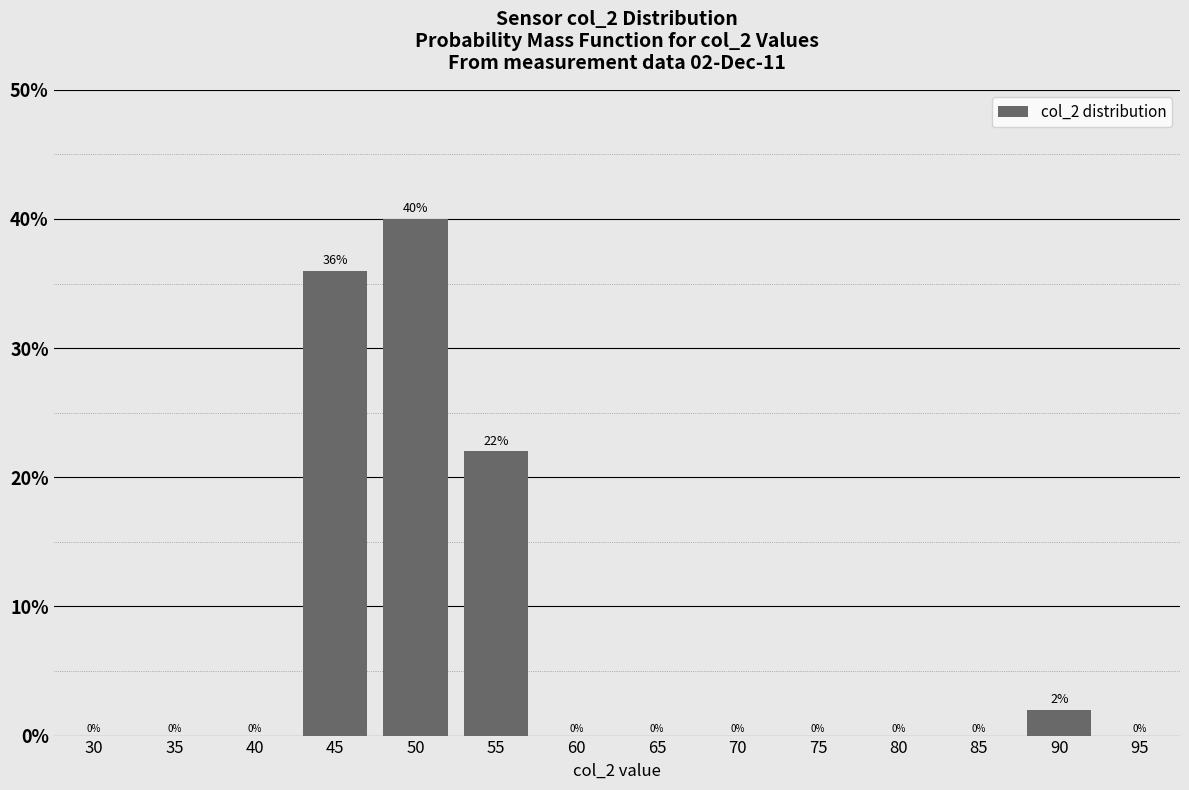

Are the bars horizontal?

No